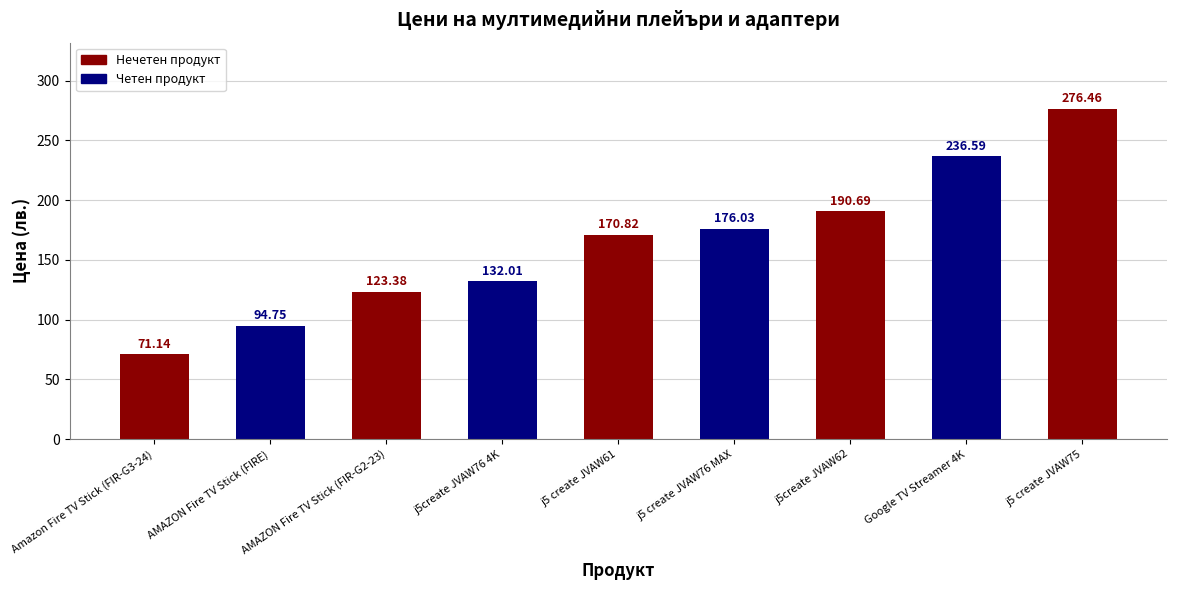

Between j5create JVAW76 4K and AMAZON Fire TV Stick (FIR-G2-23), which is larger?

j5create JVAW76 4K